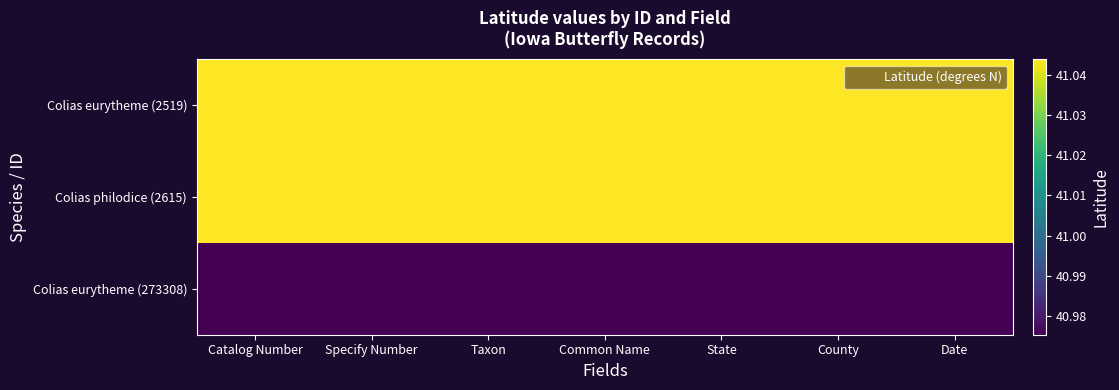

What is the total value across all series at Date?

123.1